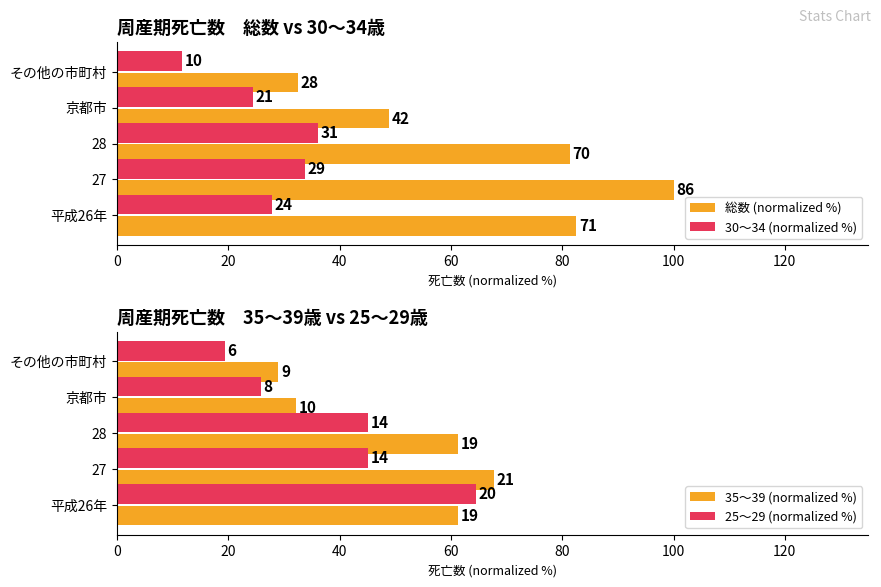

What is the value of the 25～29 (normalized %) bar at the 3rd from the left?

45.2